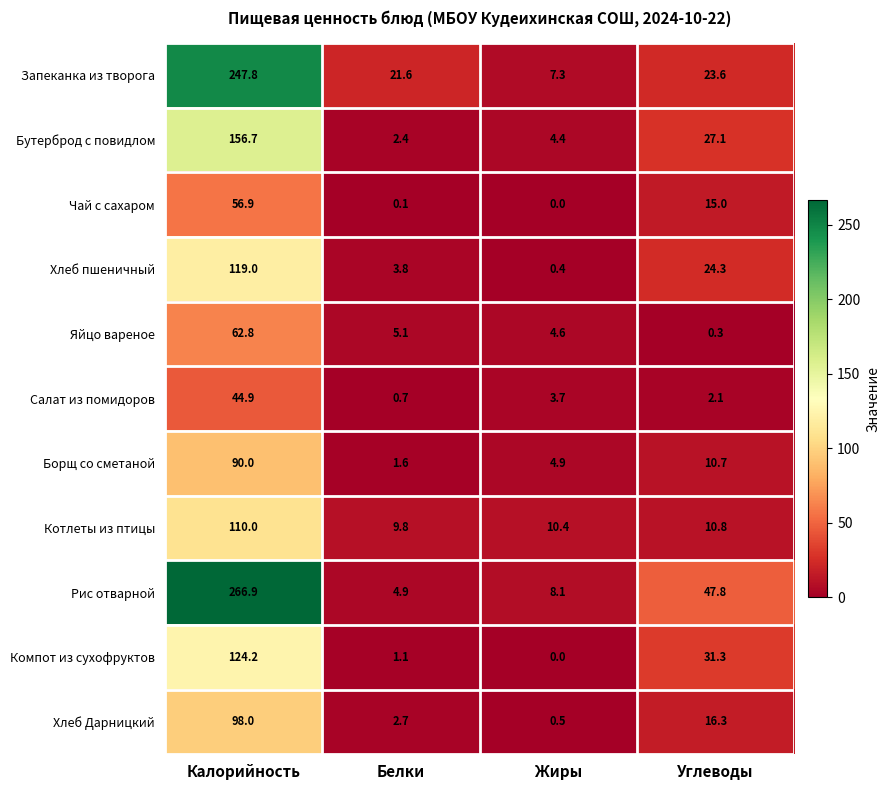

The value of Рис отварной at Белки is 2.1. True or false?

False